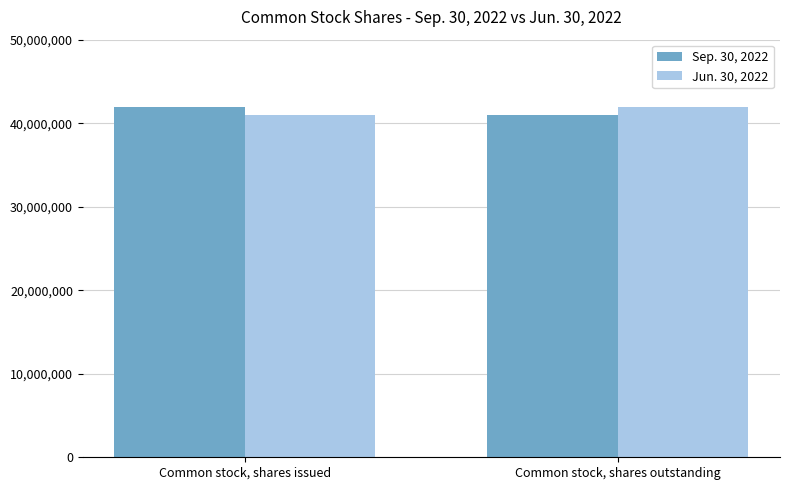

List the labels in order of Sep. 30, 2022 value, largest first.

Common stock, shares issued, Common stock, shares outstanding